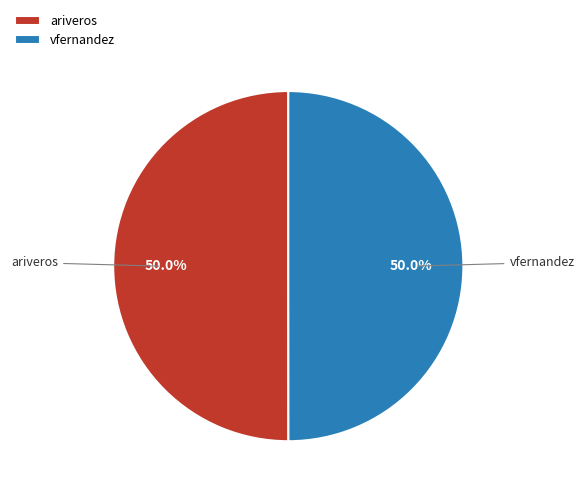

Approximately how many times larger is the value at ariveros compared to vfernandez?

1.0